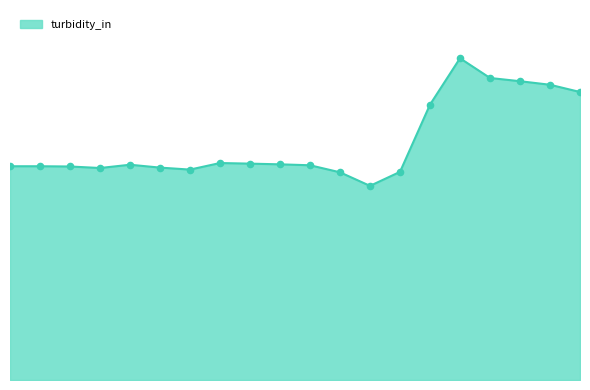

Does the chart have visible grid lines?

No